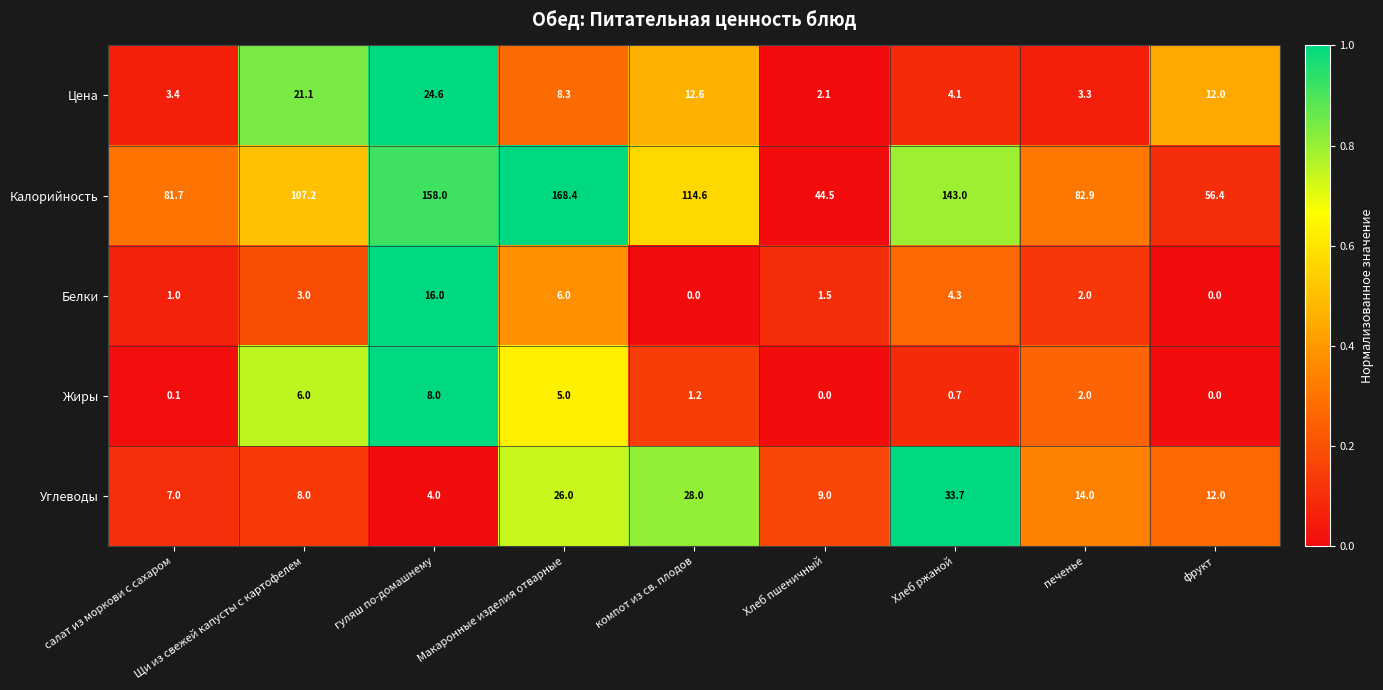

What is the maximum value shown in the chart?

168.4